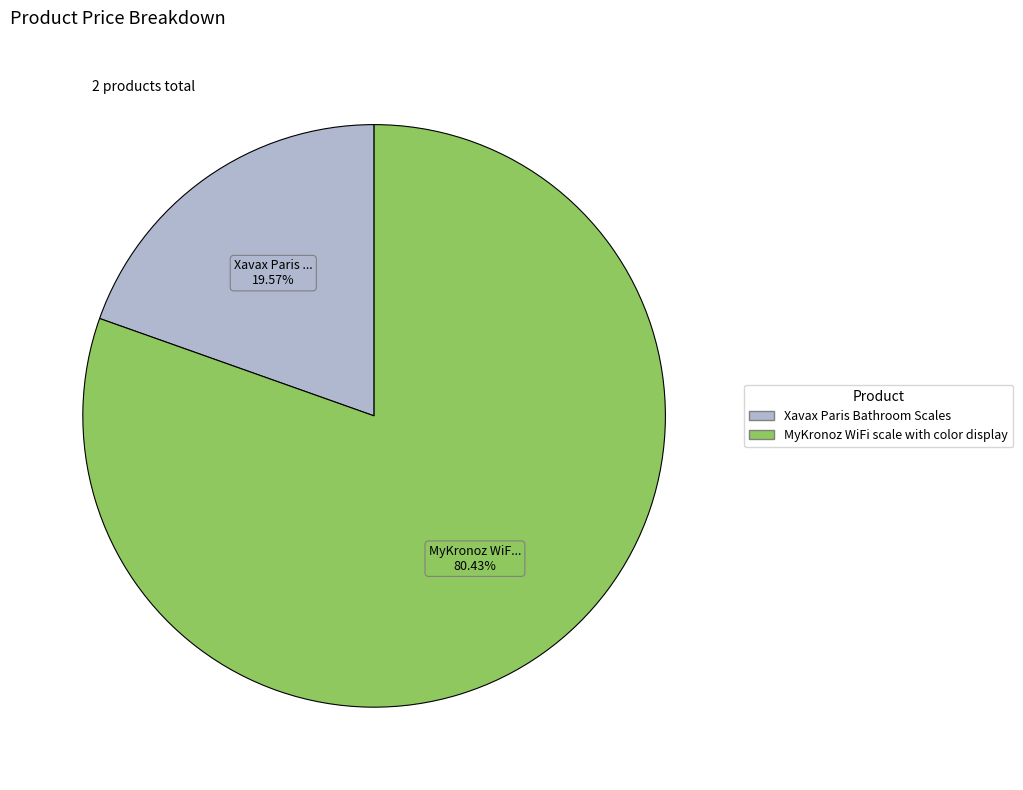

Do MyKronoz WiFi scale with color display and Xavax Paris Bathroom Scales together represent more than half of the pie?

Yes